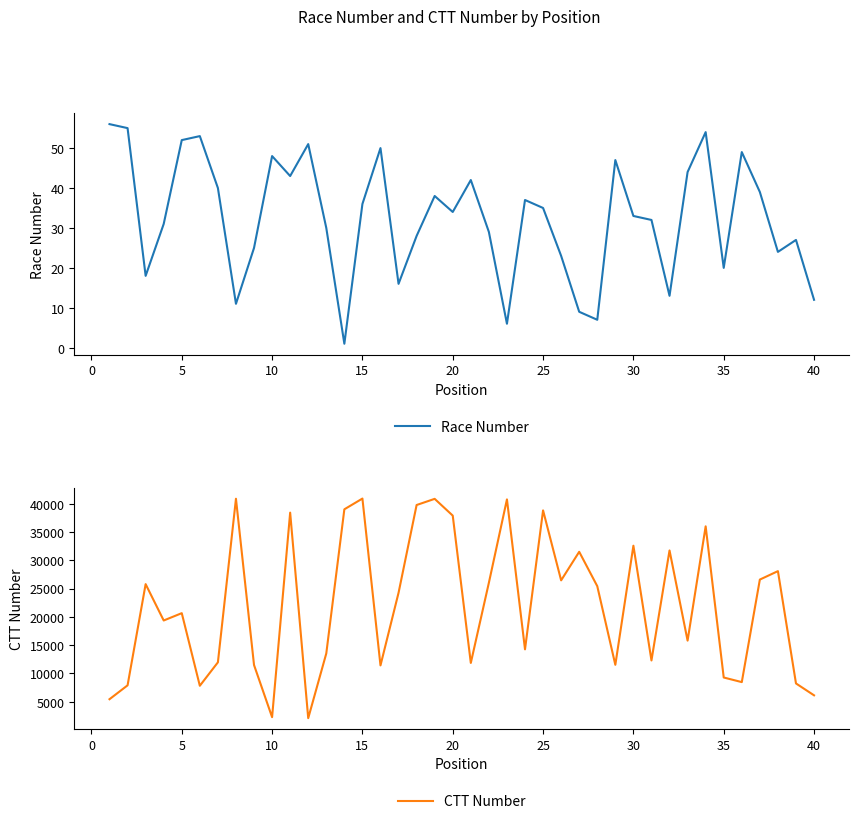

Which series has the largest range (max minus min)?

CTT Number